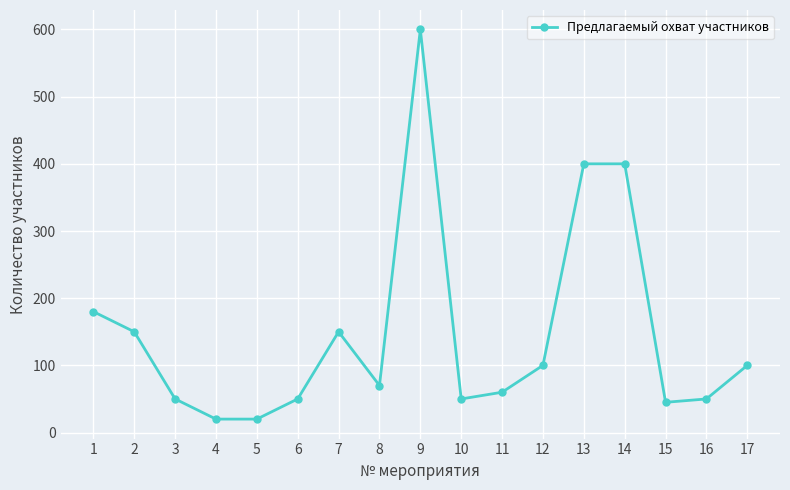

Between 12 and 7, which is larger?

7